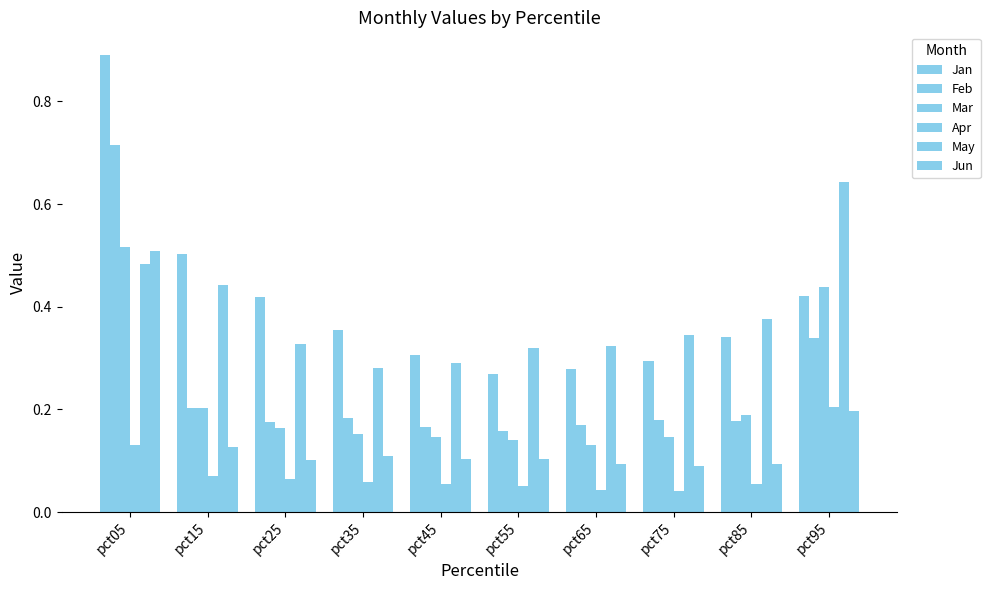

How many data points does each series have?

10